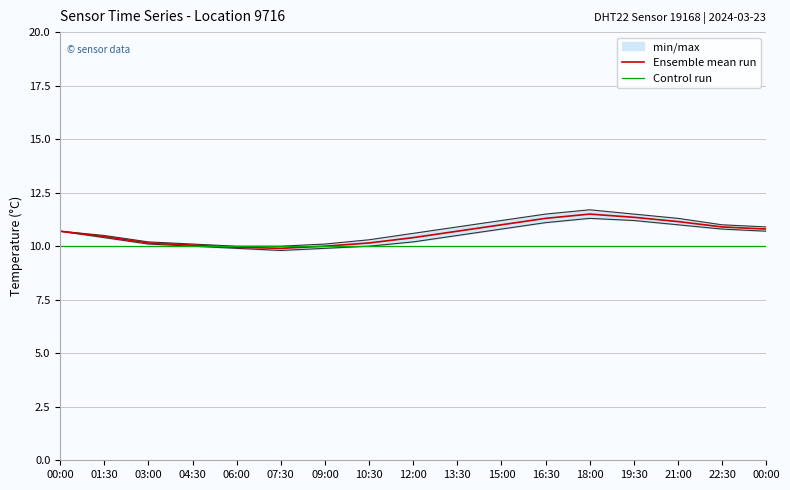

How many lines are shown in the chart?

2